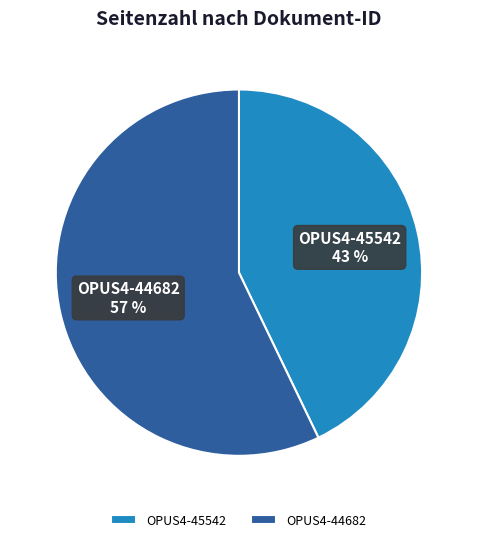

To the nearest percent, what is the average slice percentage?

50%